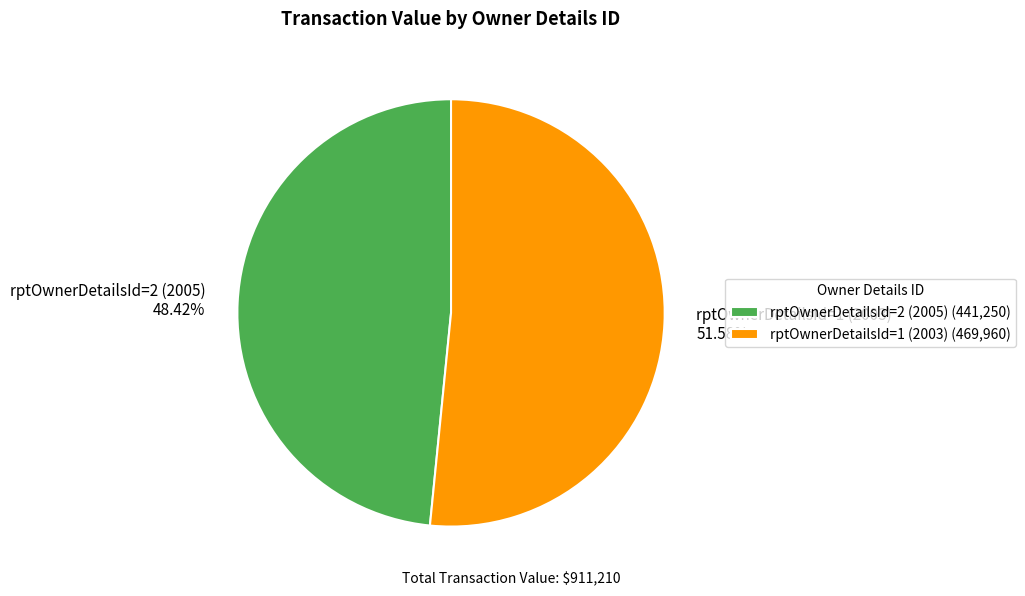

To the nearest percent, what percentage of the pie is rptOwnerDetailsId=1 (2003)?

52%